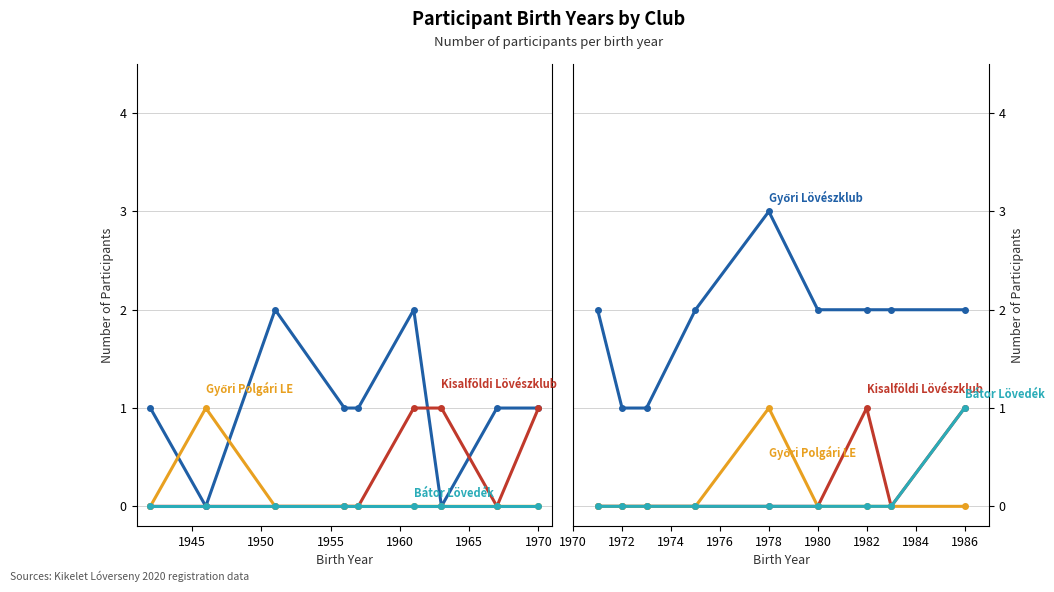

How many data points does each series have?

9